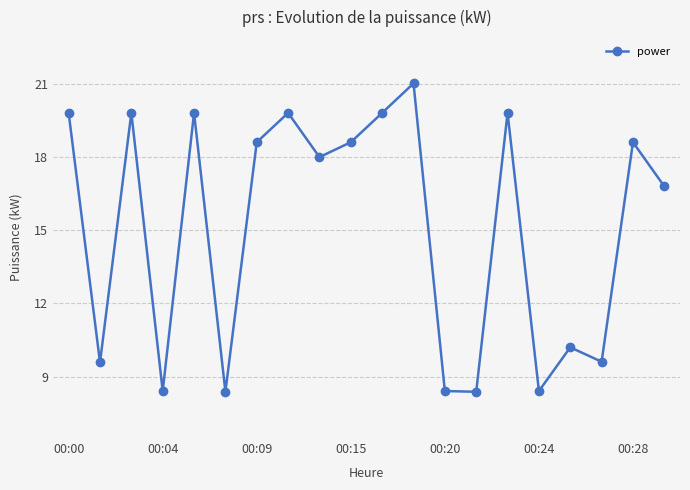

Reading right to left, what are all the values shown in this chart?

16.8	18.6	9.6	10.2	8.4	19.8	8.4	8.4	21.0	19.8	18.6	18.0	19.8	18.6	8.4	19.8	8.4	19.8	9.6	19.8